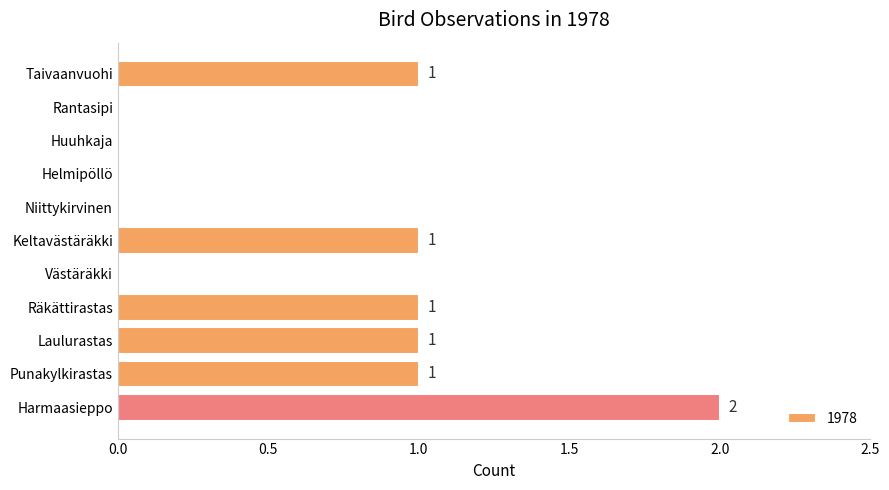

How many values are between 0 and 1?

10